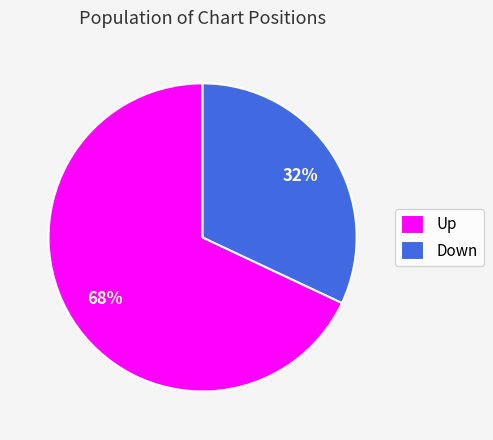

To the nearest percent, what is the difference between the largest and smallest slice percentages?

36%